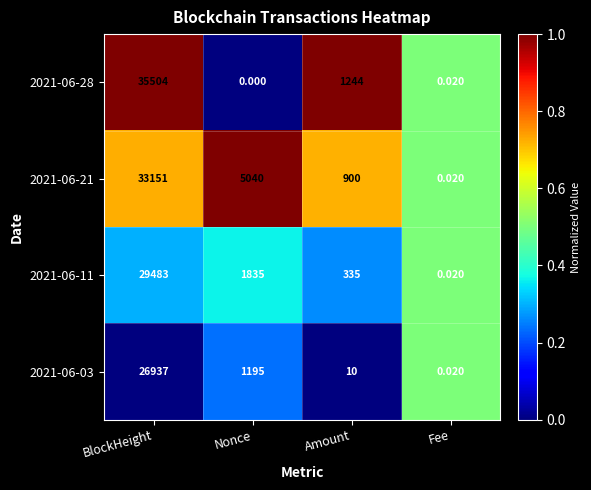

How many series are shown in this chart?

4